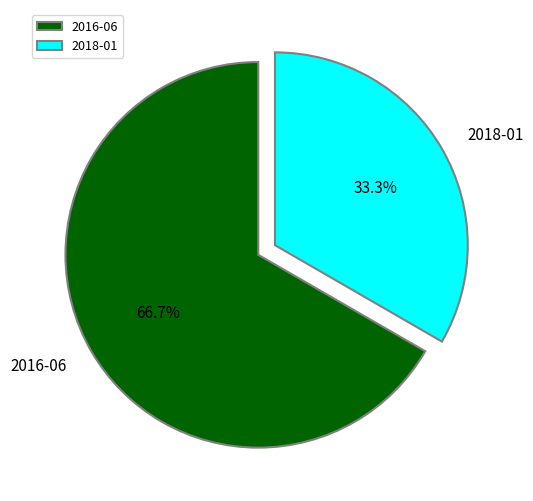

How many slices are in this pie chart?

2